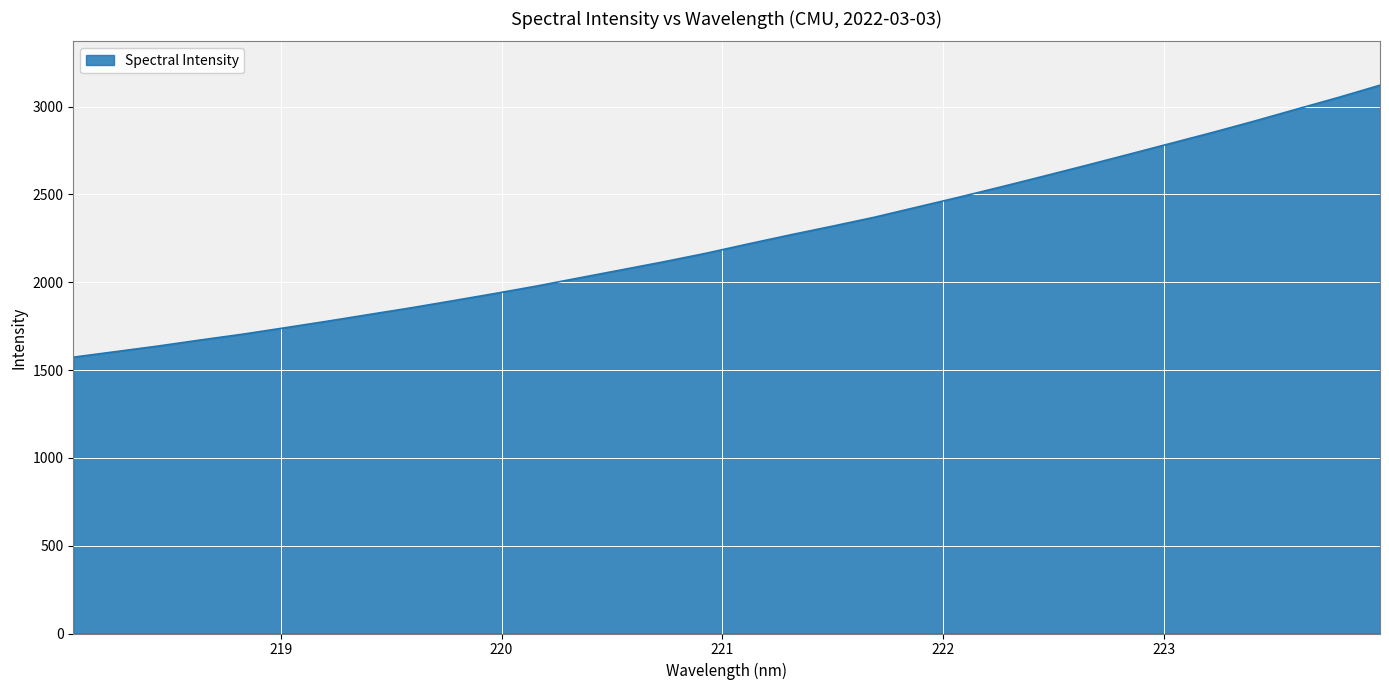

What is the minimum value shown in the chart?

1573.5